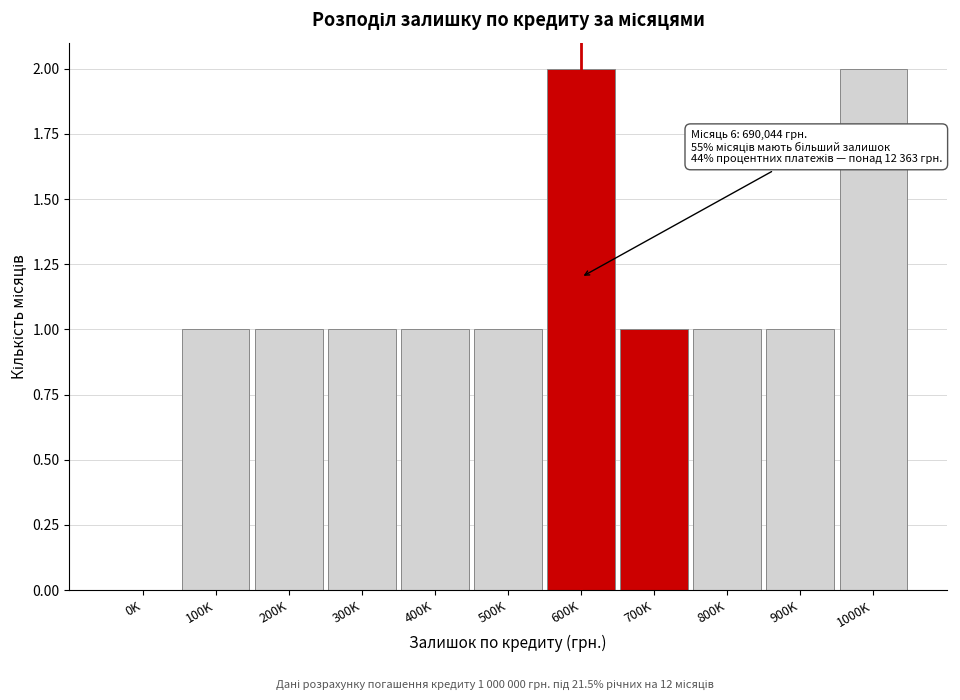

Reading left to right, list all the values displayed in this chart.

0K=0	100K=1	200K=1	300K=1	400K=1	500K=1	600K=2	700K=1	800K=1	900K=1	1000K=2